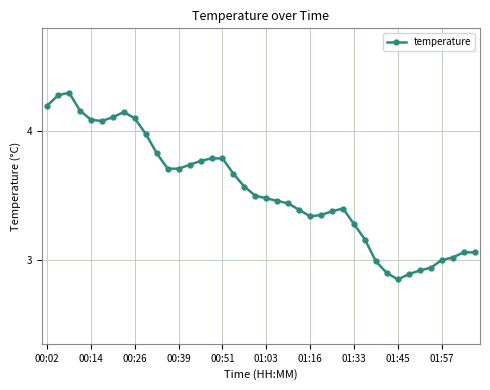

What is the sum of all values?

141.8